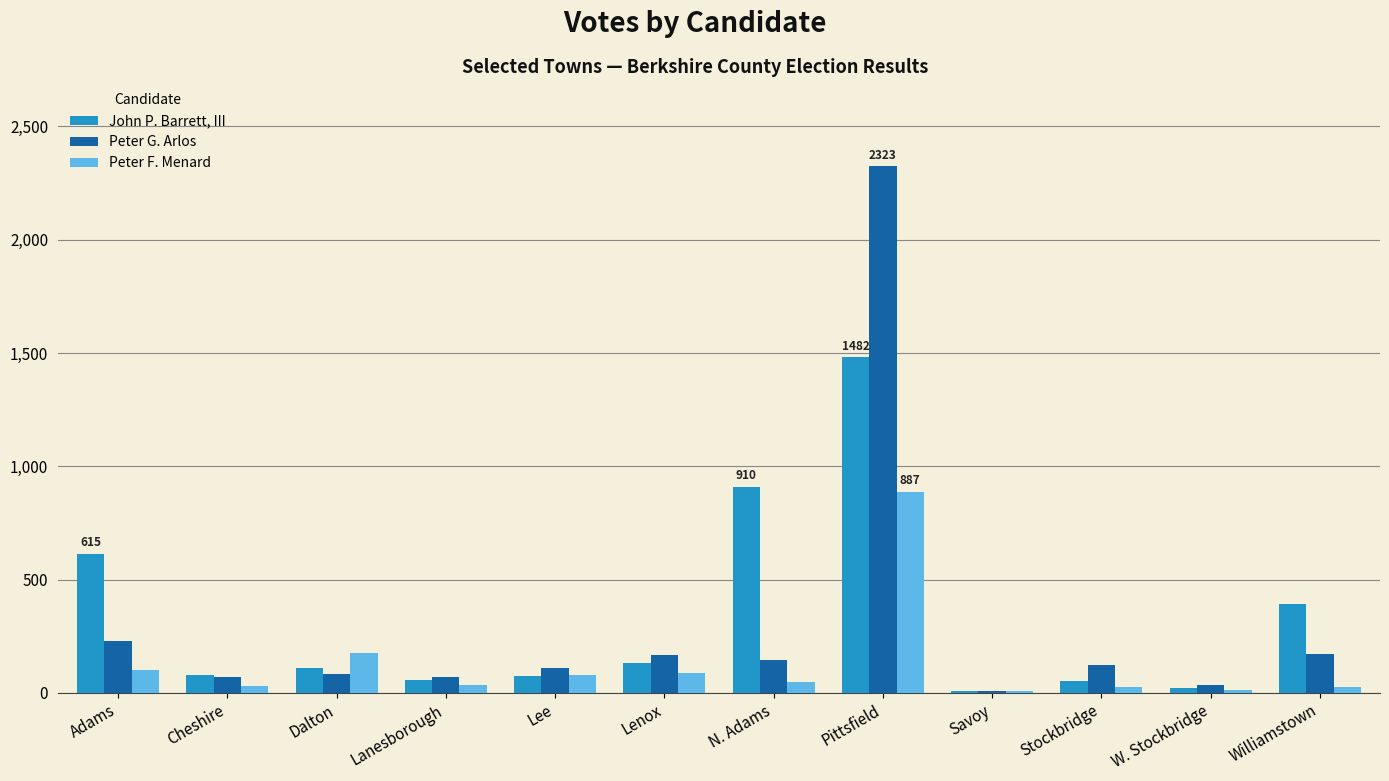

Which series changed the most between Dalton and Savoy?

Peter F. Menard